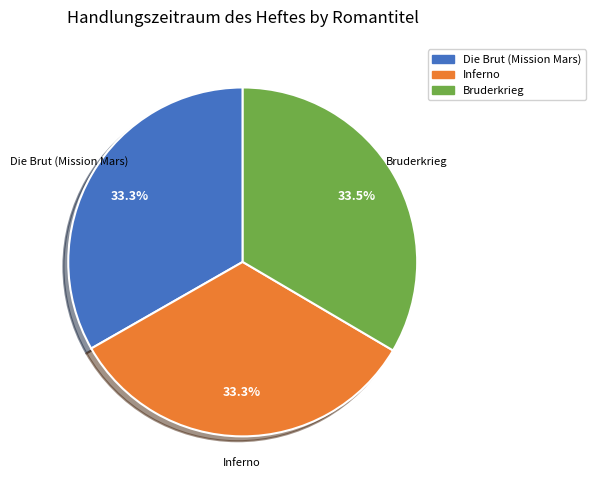

What percentage is NOT represented by Inferno?

66.7%